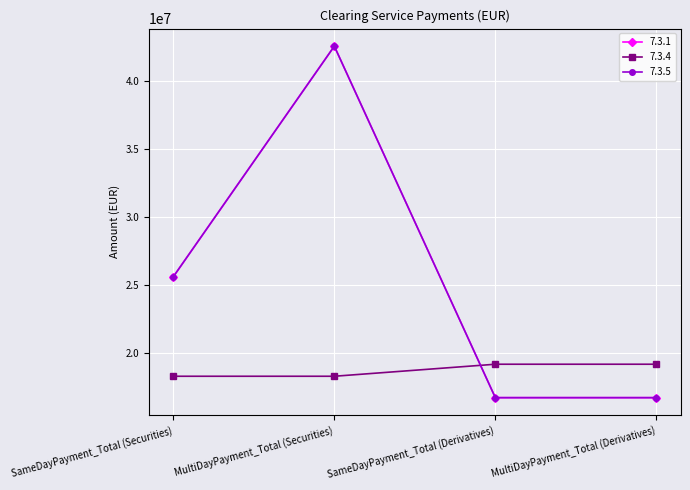

Is it true that 7.3.1 equals 44733754.6 at SameDayPayment_Total (Securities)?

False